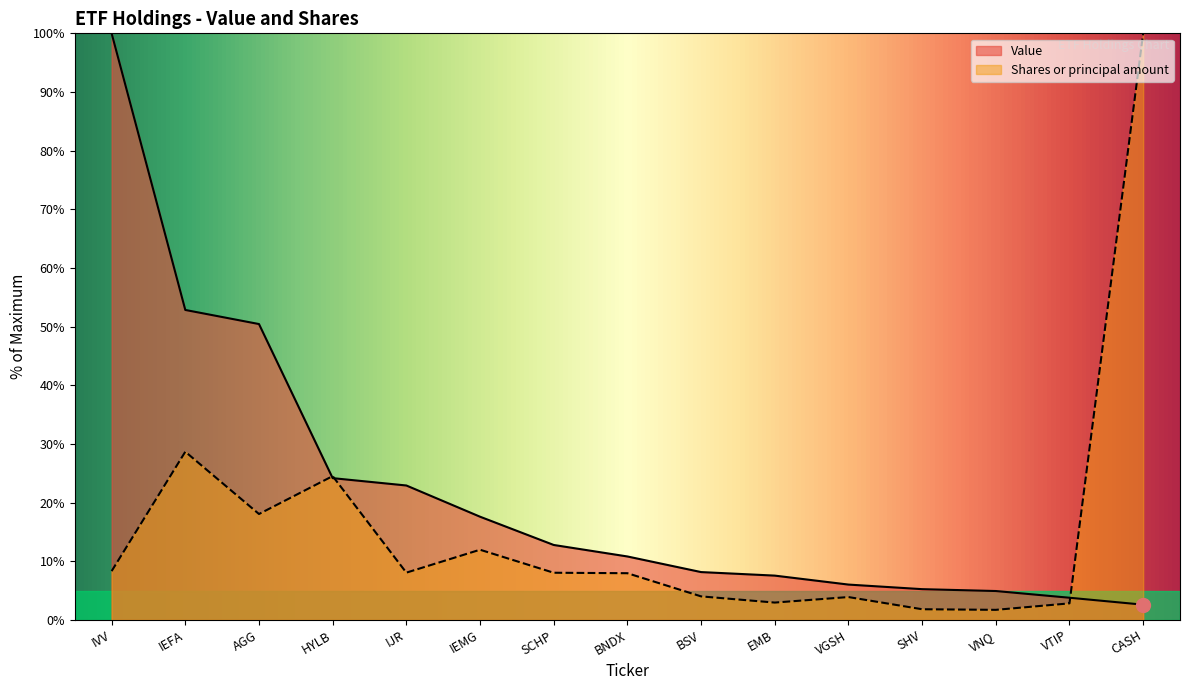

Does the chart have visible grid lines?

No